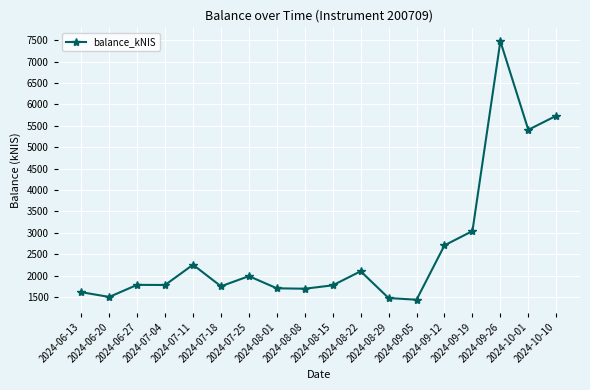

Is it true that the value at 2024-10-10 is 10095.5?

False